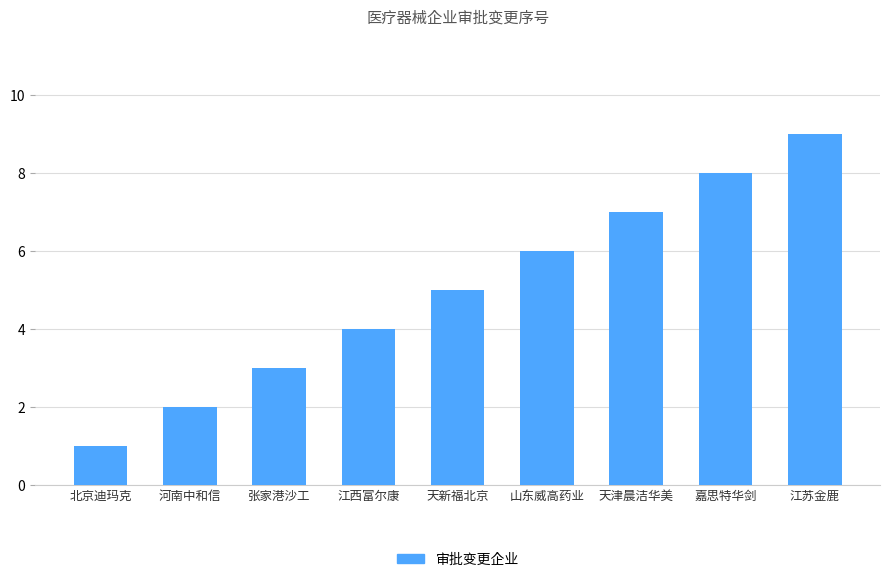

Does the chart contain stacked bars?

No